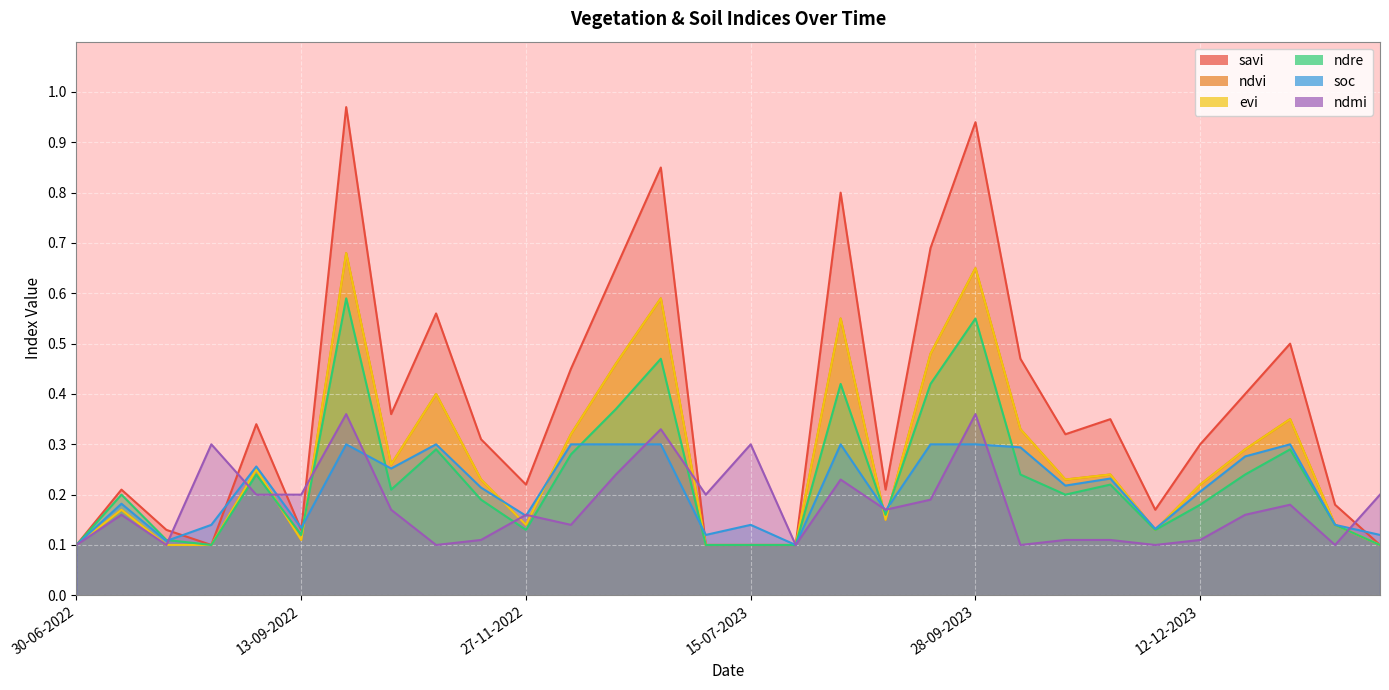

How many categories are shown in the chart?

30